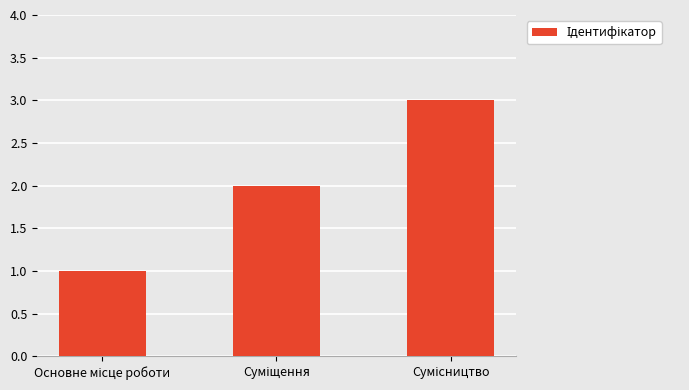

What is the sum of all values?

6